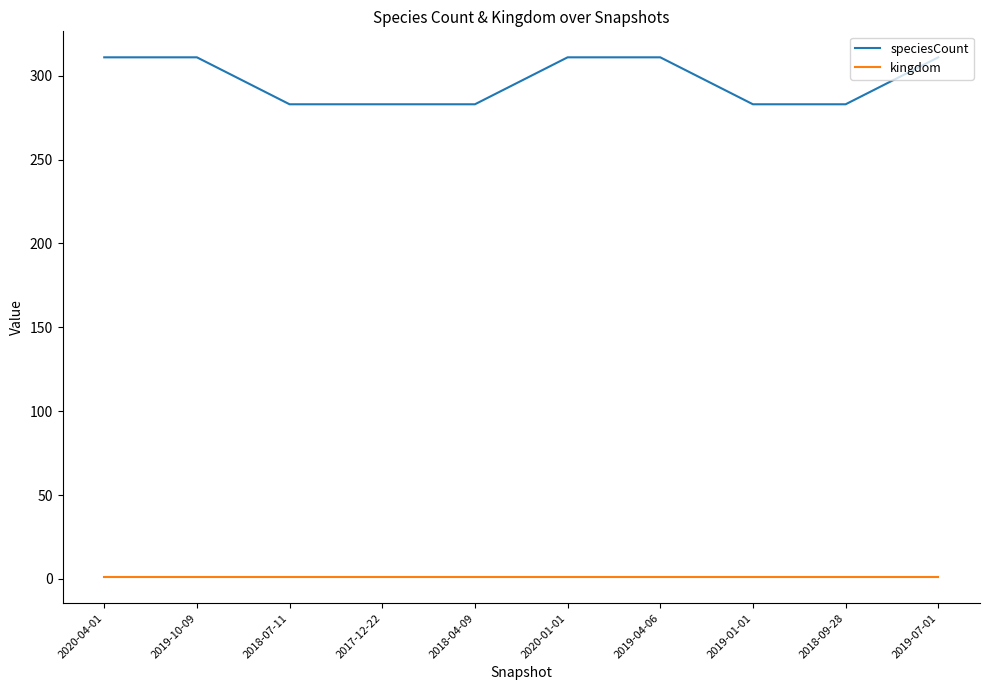

What are all the series names shown in the legend?

speciesCount, kingdom